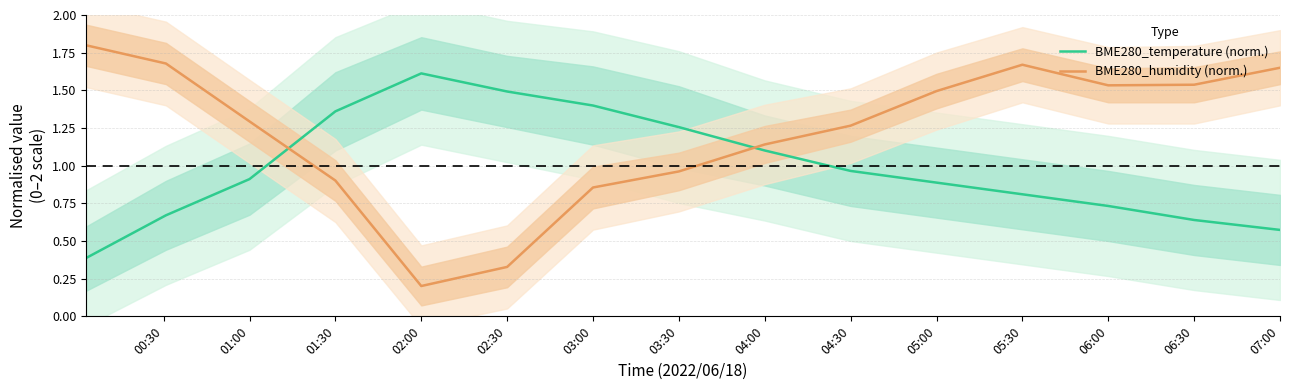

Where is BME280_temperature (norm.) nearest to the value 1?

04:30